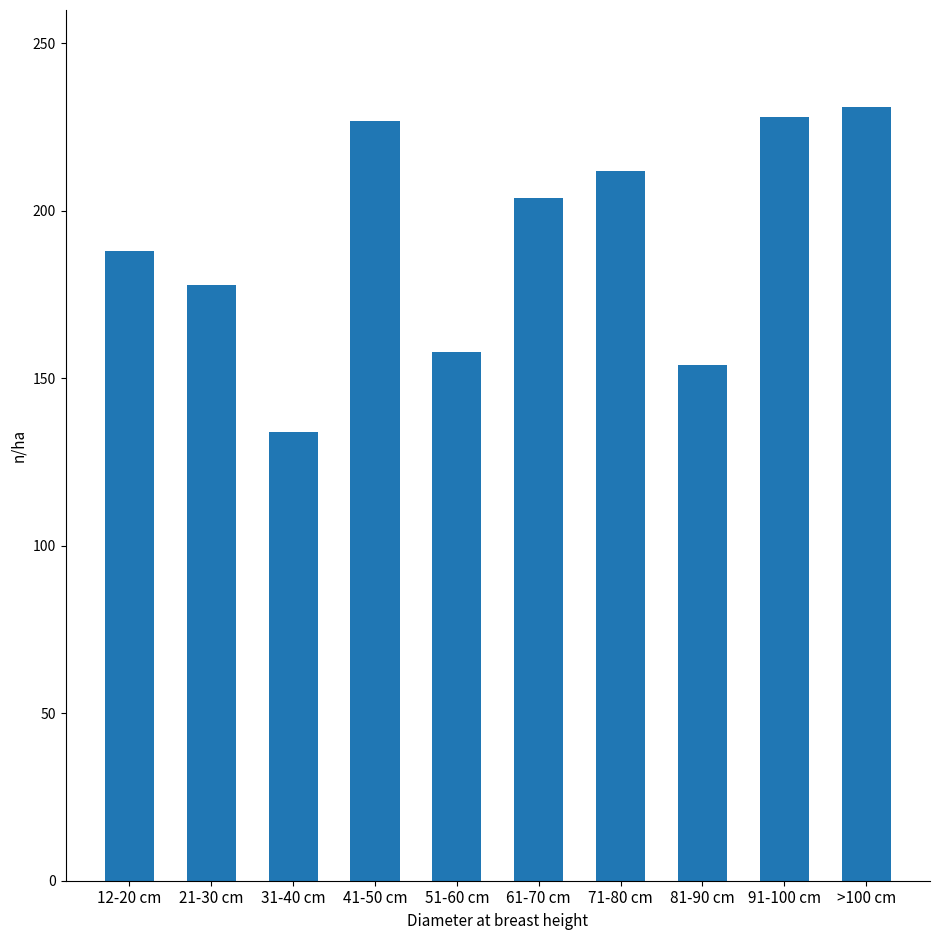

What is the sum of all values?

1914